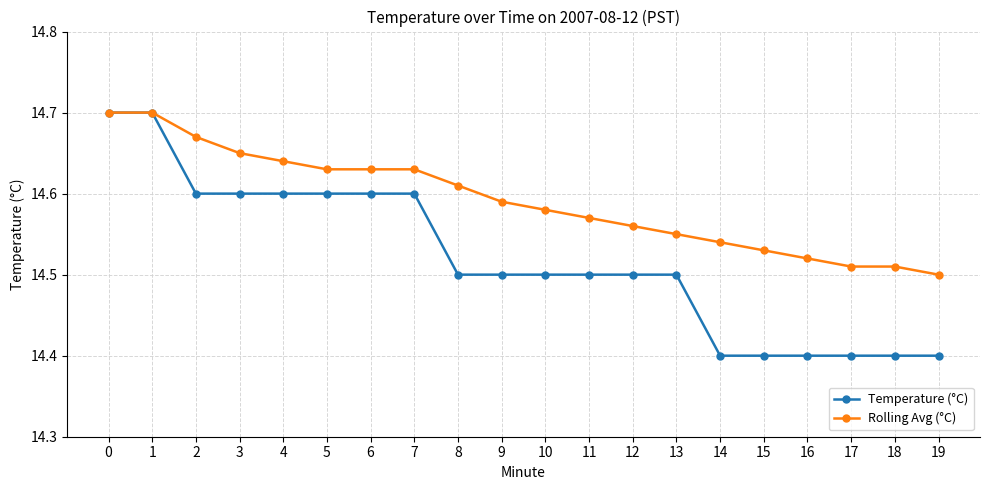

Count the number of data series in this chart.

2